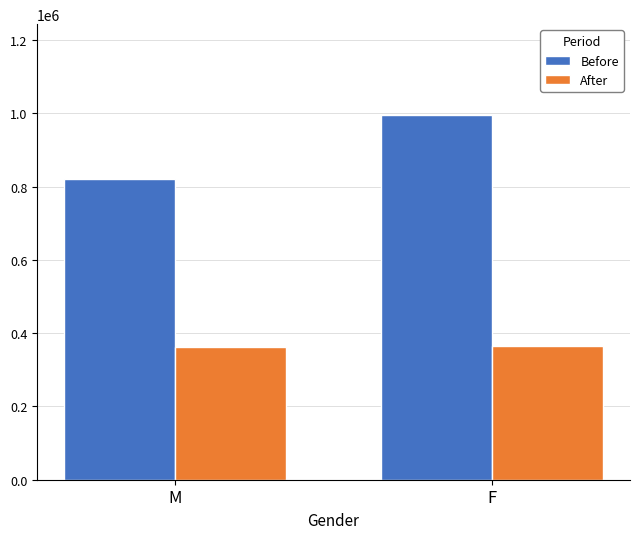

Rank the series by their average value, from highest to lowest.

Before, After